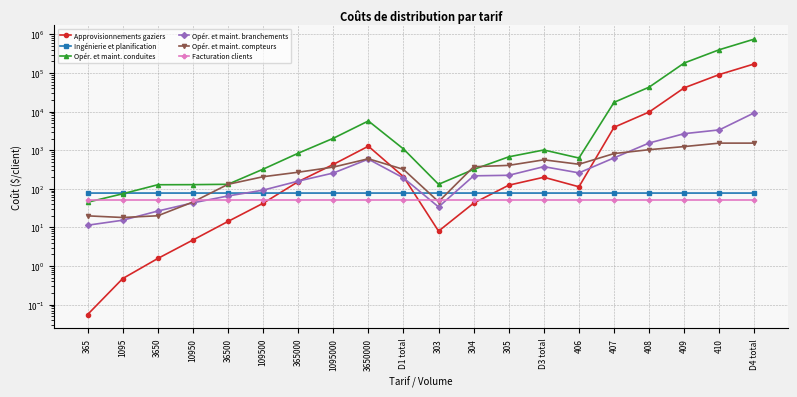

How many interior local peaks does the Opér. et maint. branchements series have?

2